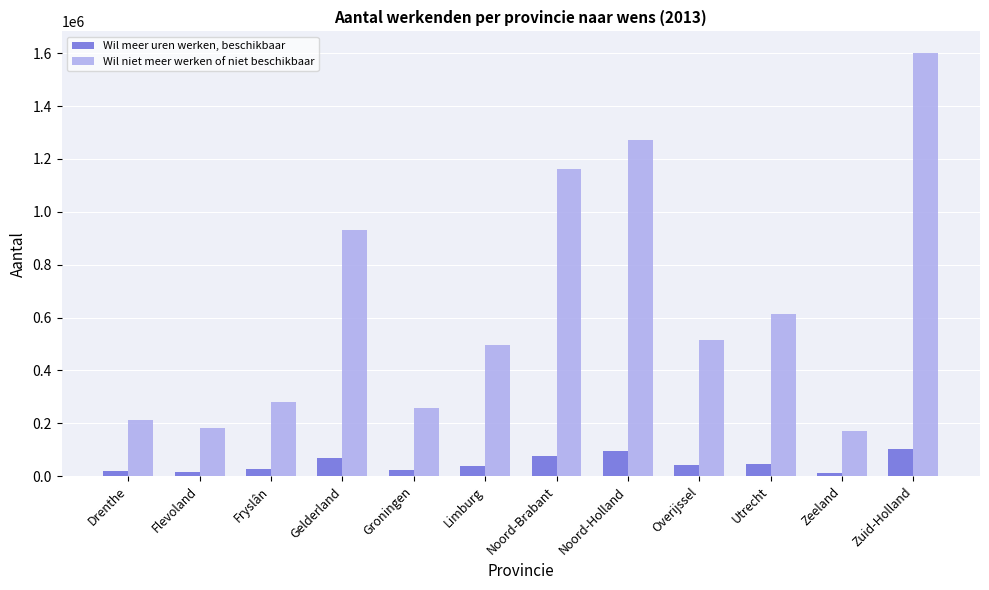

At which category does the chart reach its peak across all series?

Zuid-Holland